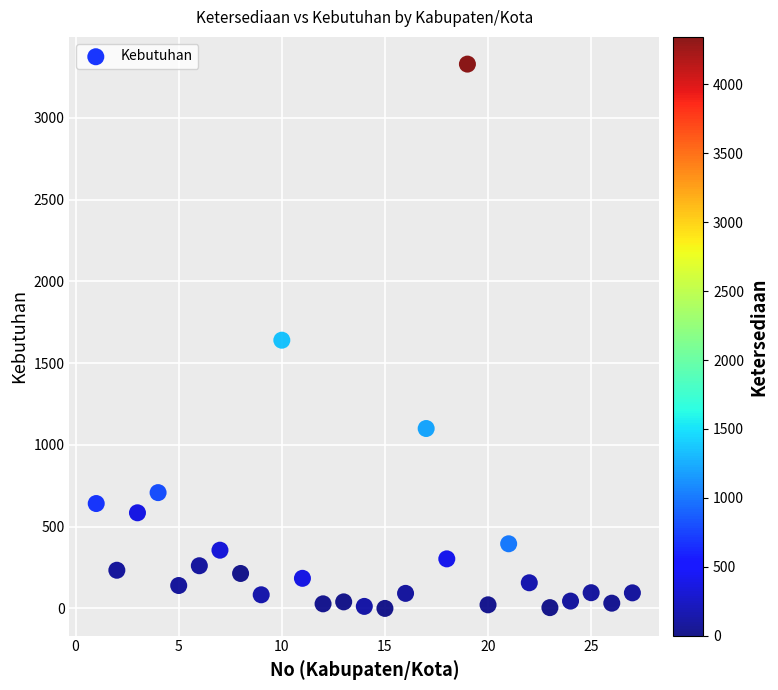

What is the range of Y values (max minus min)?

3328.2